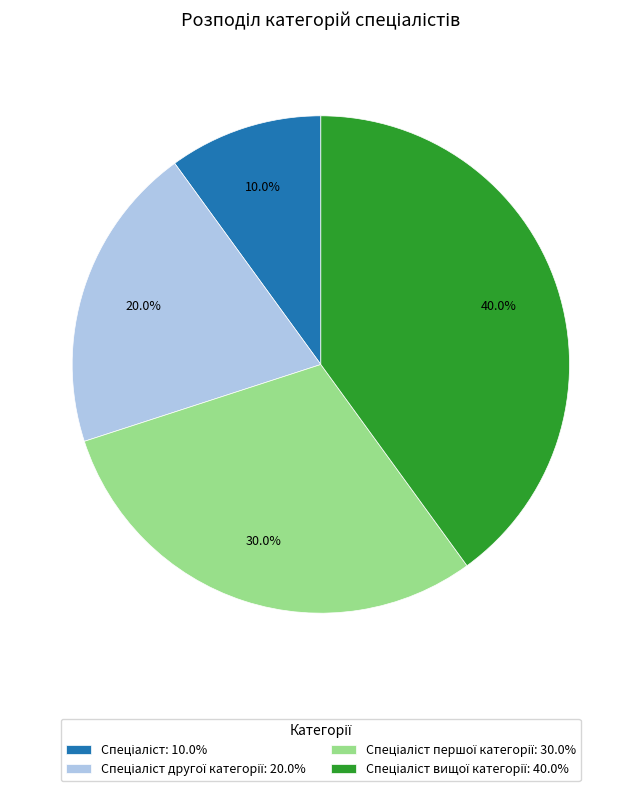

Does any single category account for the majority?

No